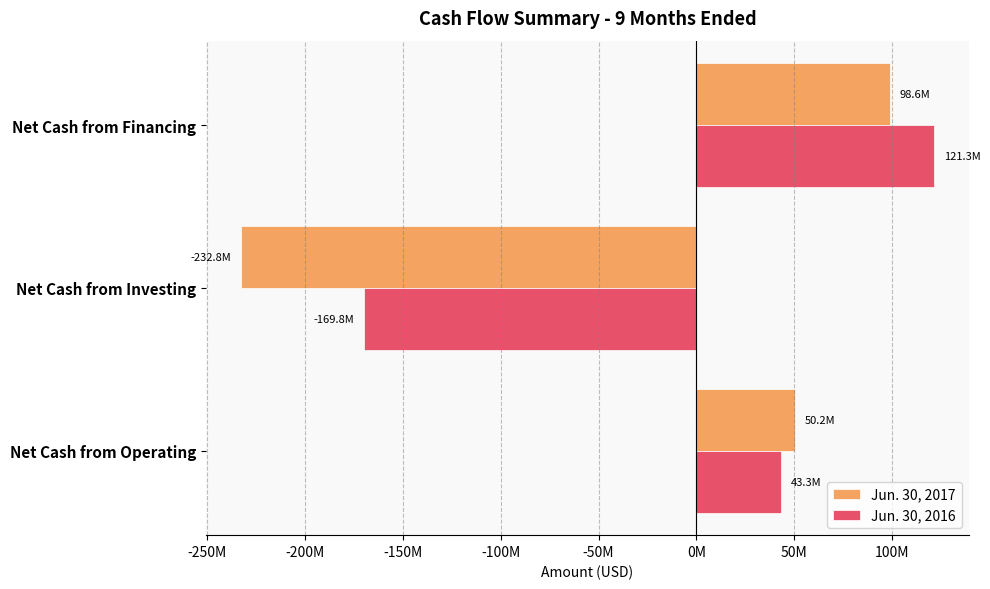

At which category is the sum across all series the highest?

Net Cash from Financing